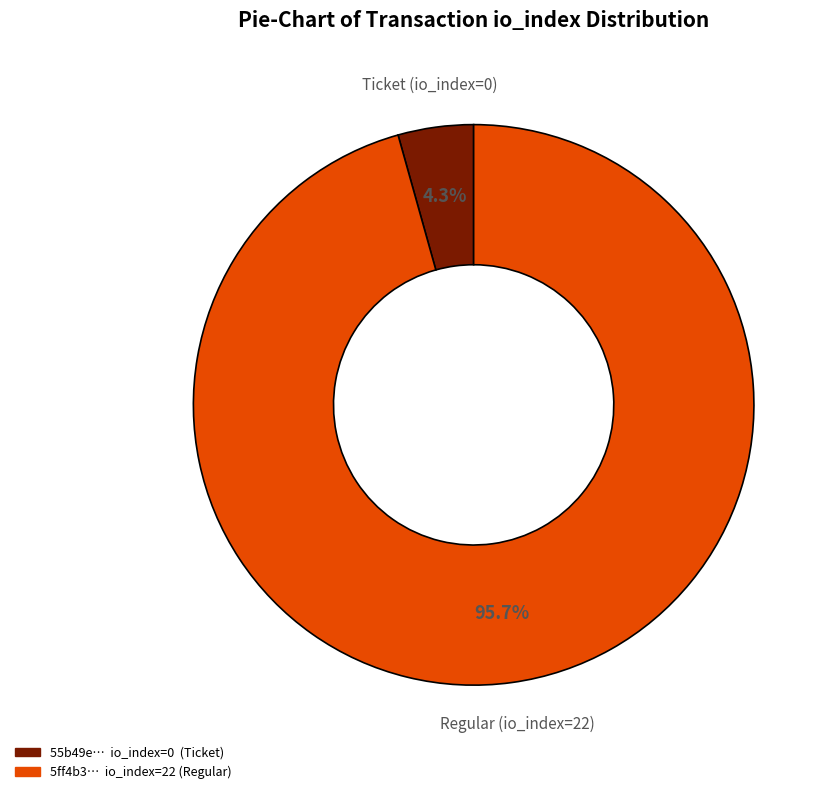

Is there any slice that represents more than half of the pie?

Yes